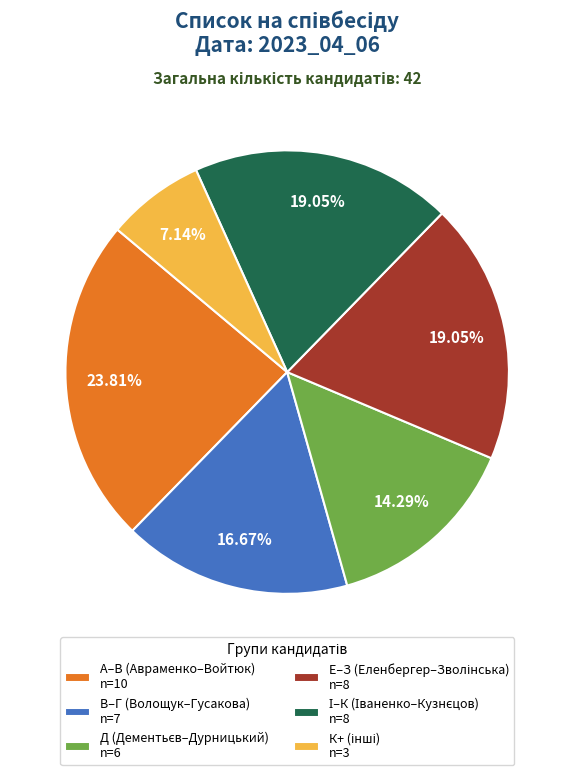

Is there a majority slice in this chart?

No